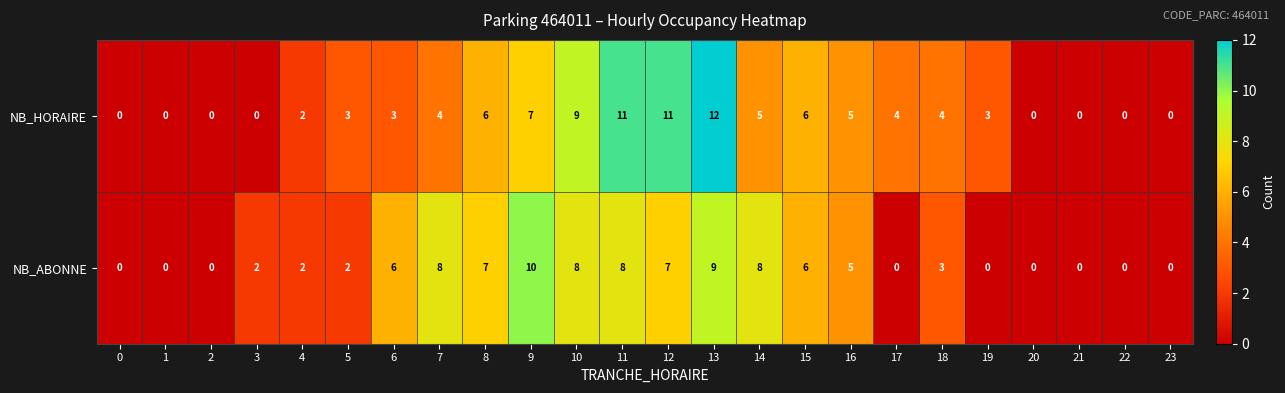

What is the spread (max minus min) of values at 13?

3